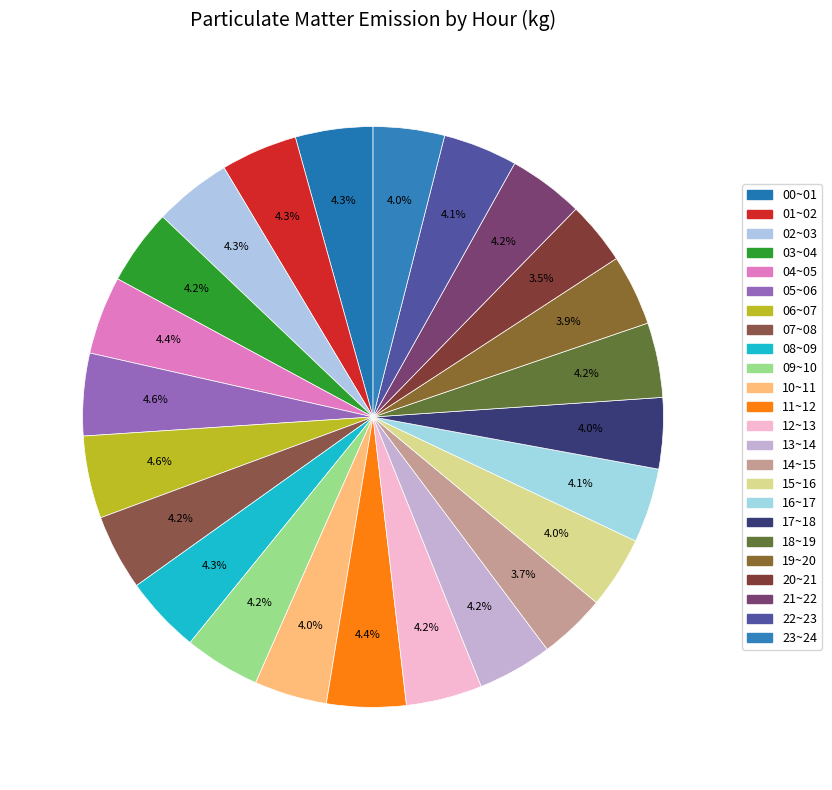

To the nearest percent, what portion does 16~17 represent?

4%